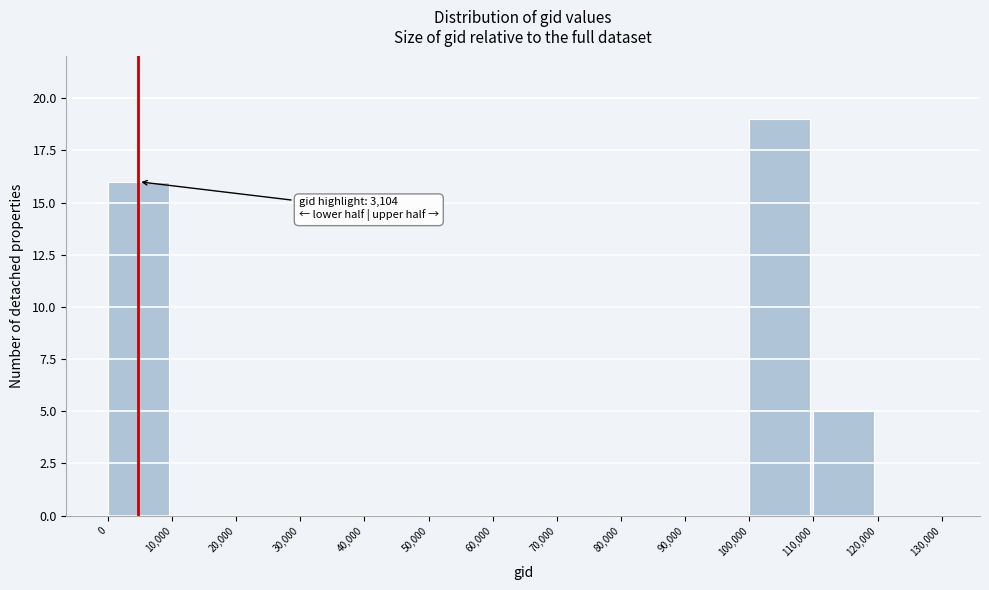

Over which range of the x-axis is the bar tallest?

100,000 to 110,000